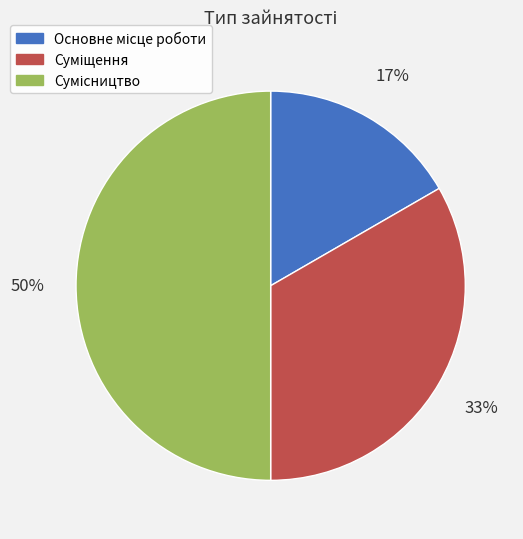

To the nearest percent, what is the difference between the largest and smallest slice percentages?

33%